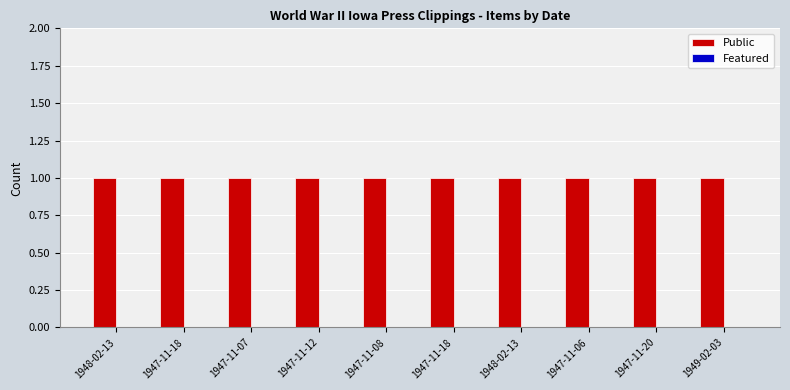

Rank the series by their maximum value, from lowest to highest.

Featured, Public